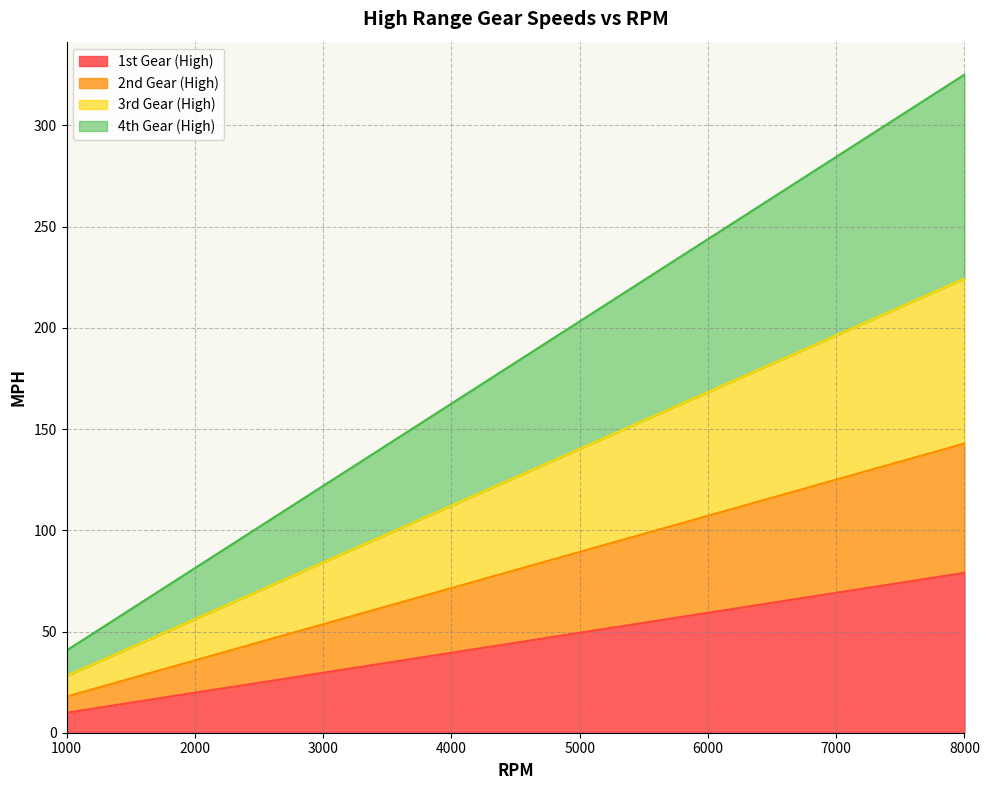

Is it true that 1st Gear (High) equals 9.9 at 1000?

True